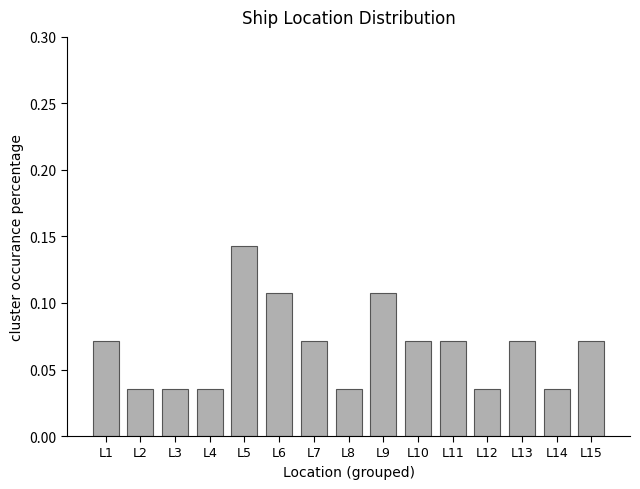

Are the bars grouped side by side (vs. stacked)?

No